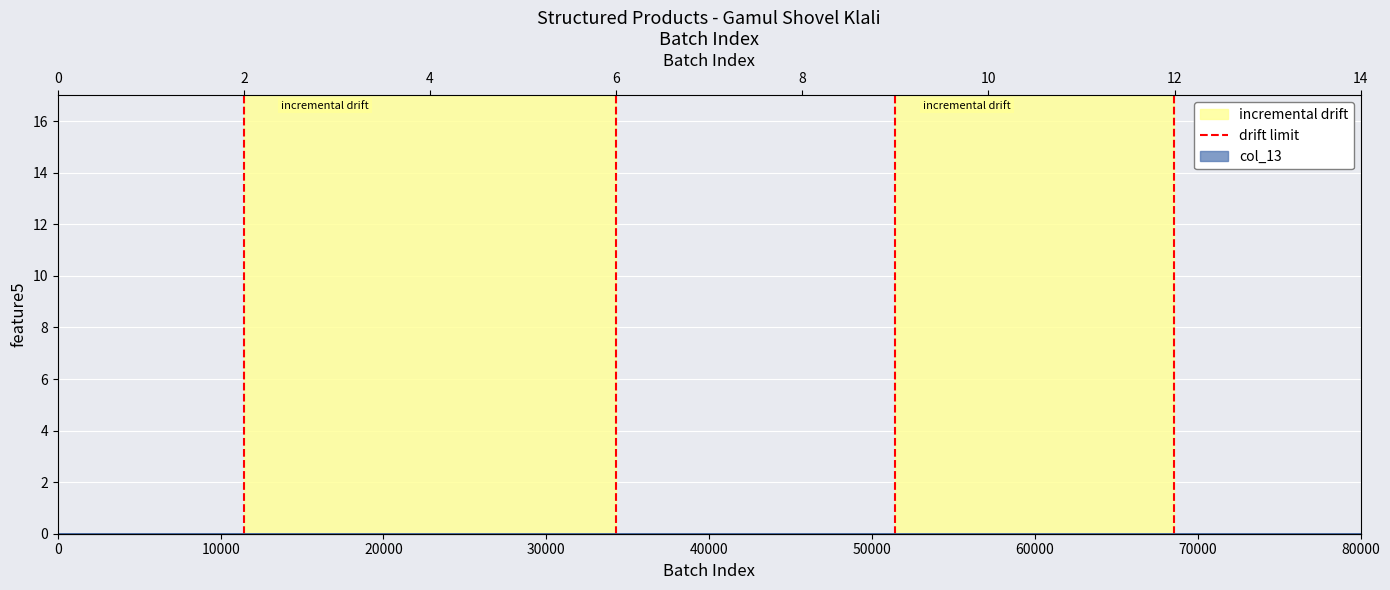

Count the number of data series in this chart.

1